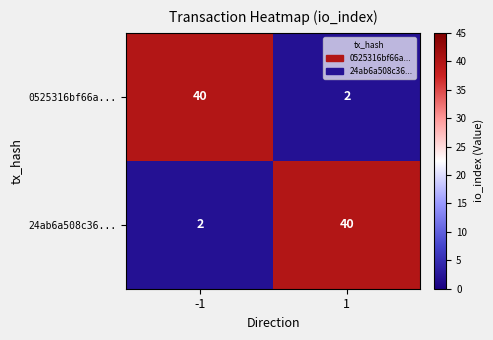

What is the total value across all series at -1?

42